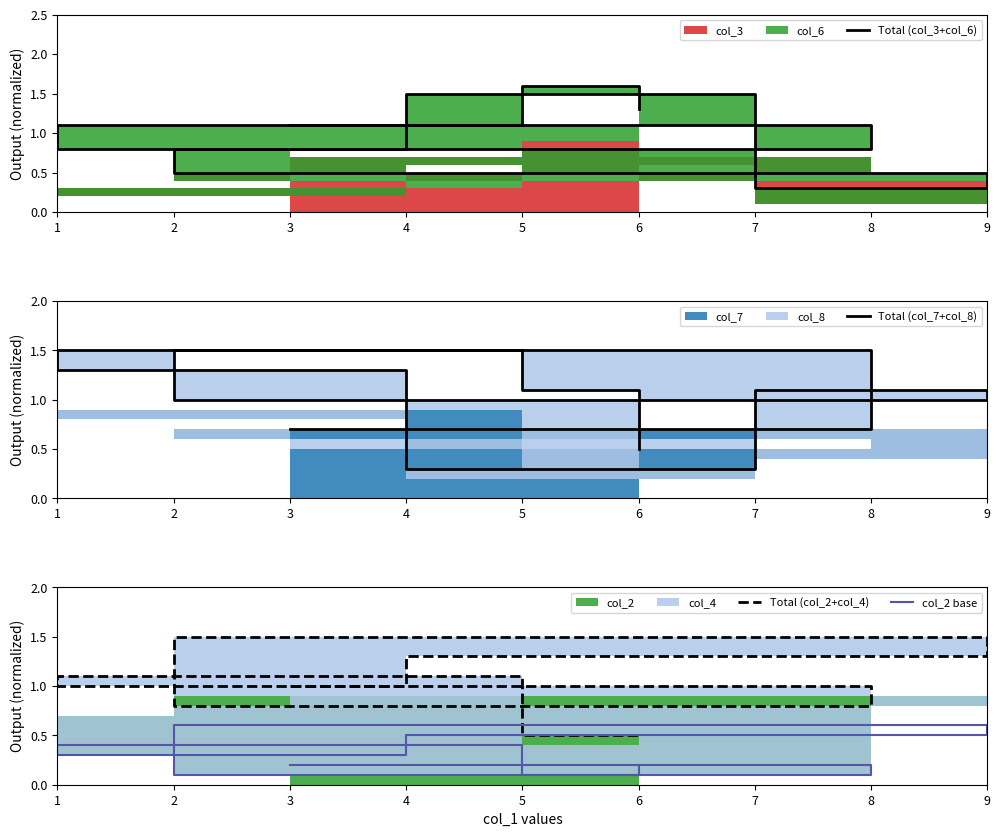

The Total (col_2+col_4) series shows 0.8 at 8. True or false?

True